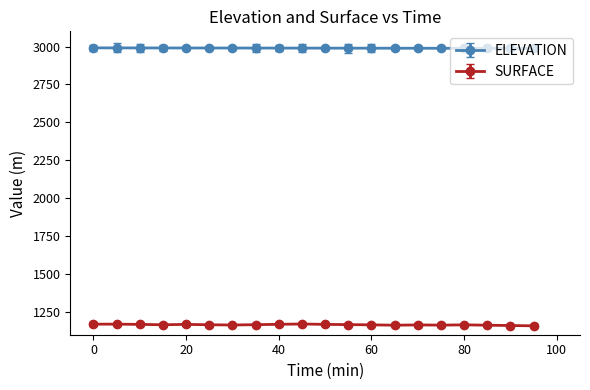

What is the average value of the ELEVATION series?

2989.3